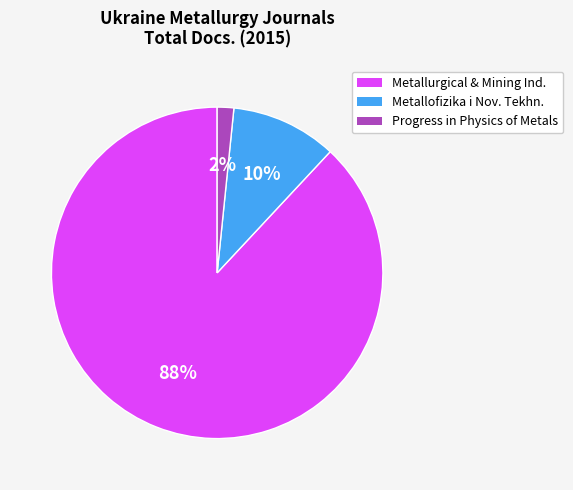

To the nearest percent, what is the average slice percentage?

33%